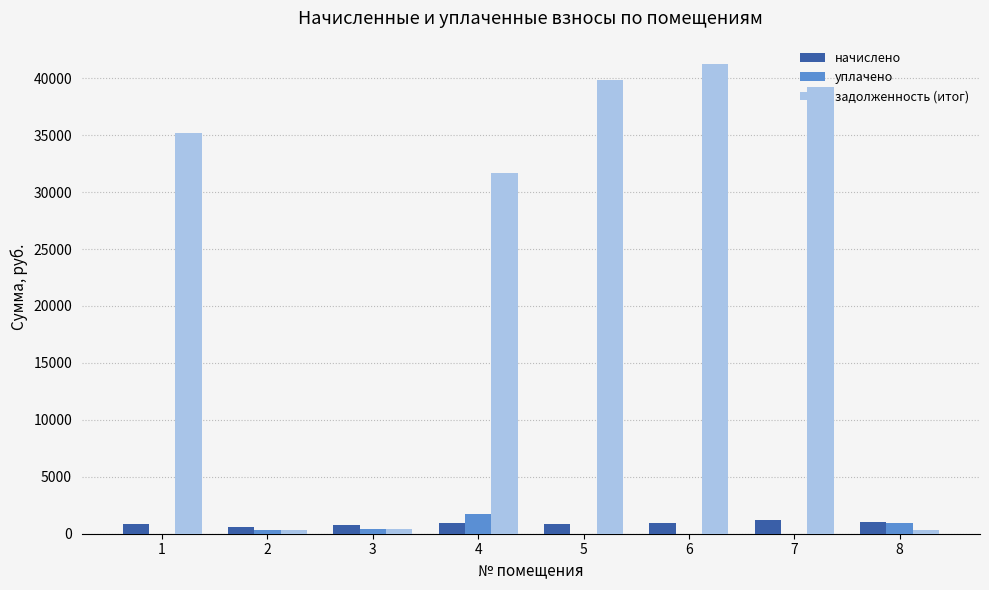

How many data points in задолженность (итог) are above 35154?

4